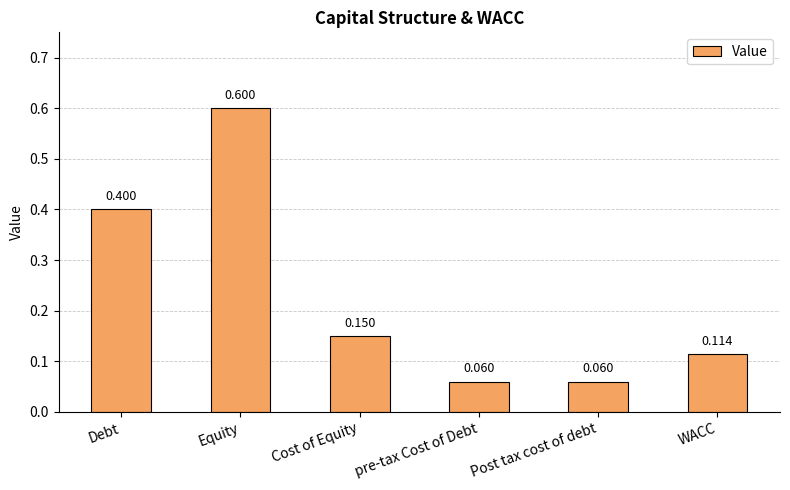

What is the label of the 6th bar from the left?

WACC